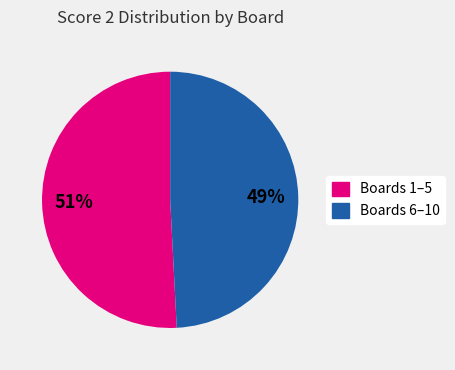

Approximately how many times larger is the value at Boards 1–5 compared to Boards 6–10?

1.0